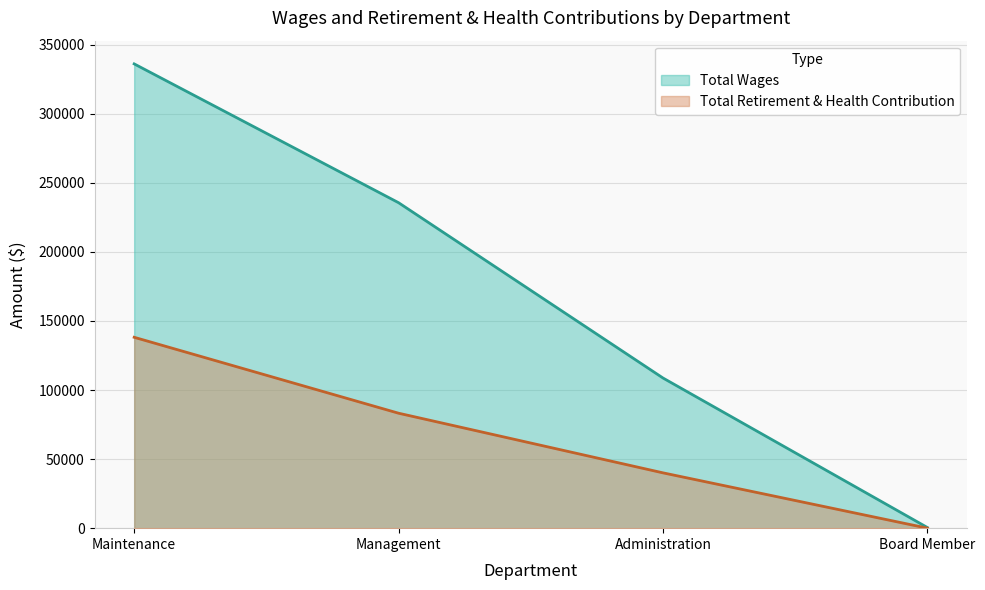

What is the label of the 4th point from the right?

Maintenance